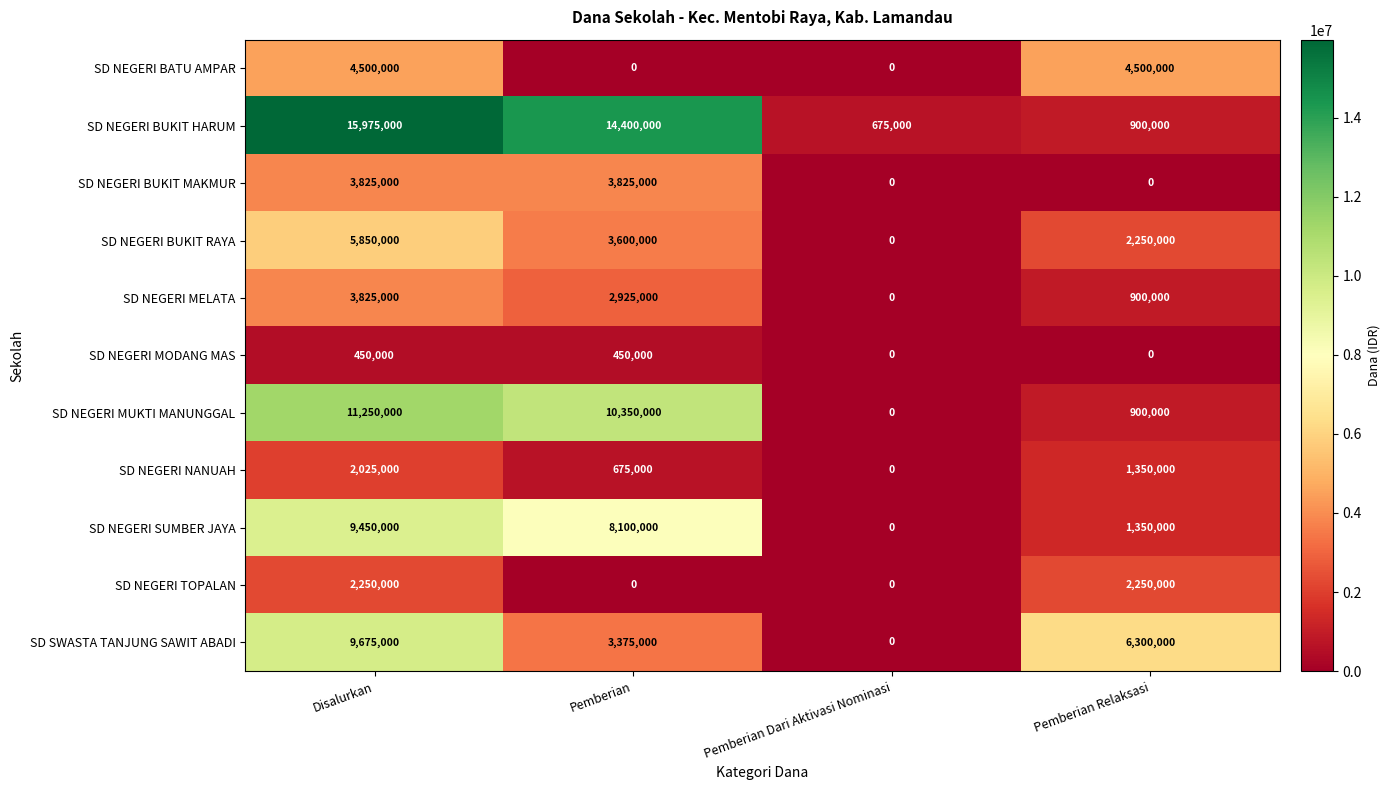

What is the difference between the SD SWASTA TANJUNG SAWIT ABADI values at Pemberian Dari Aktivasi Nominasi and Pemberian Relaksasi?

6300000